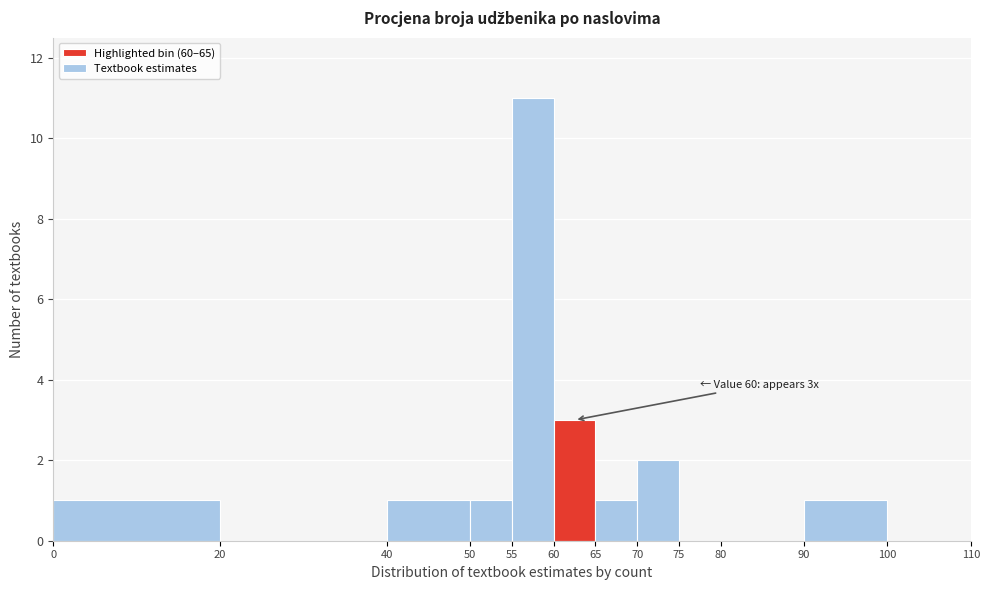

Over which range of the x-axis is the bar tallest?

55 to 60